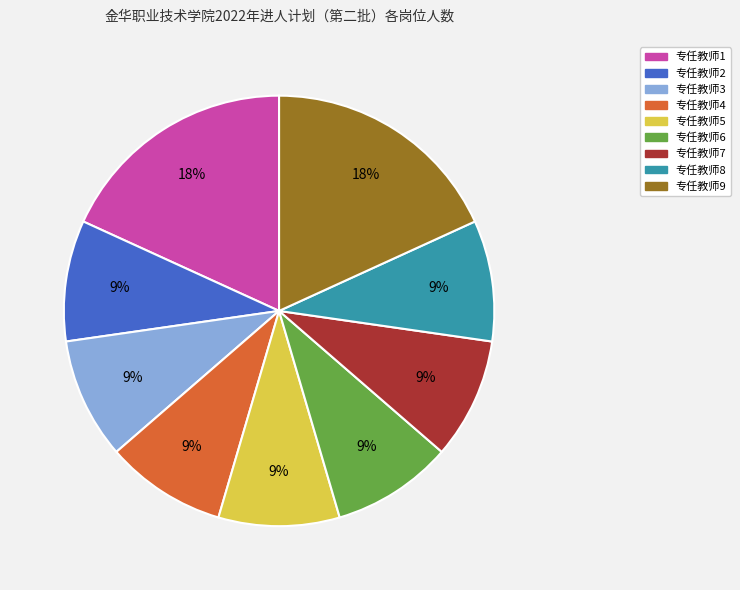

The 专任教师7 slice represents 2% of the pie. True or false?

False